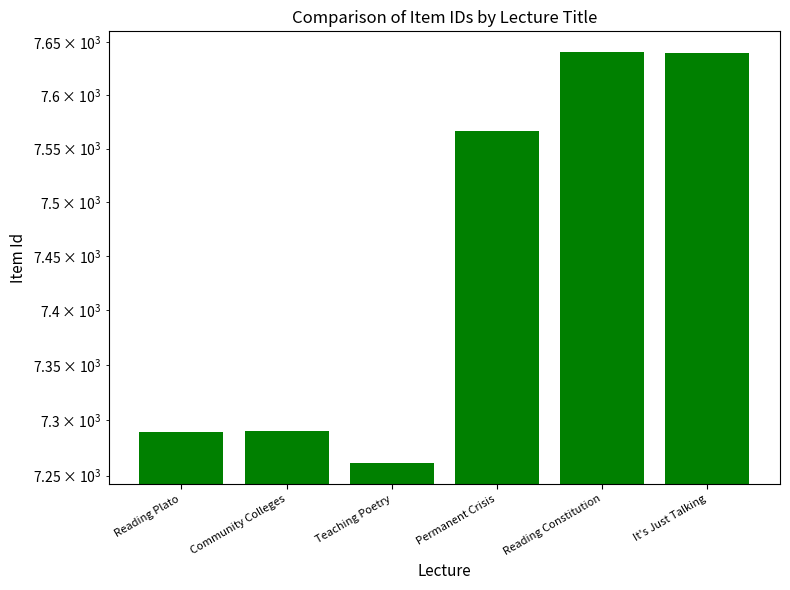

Reading left to right, list all the values displayed in this chart.

7289	7290	7261	7566	7641	7640